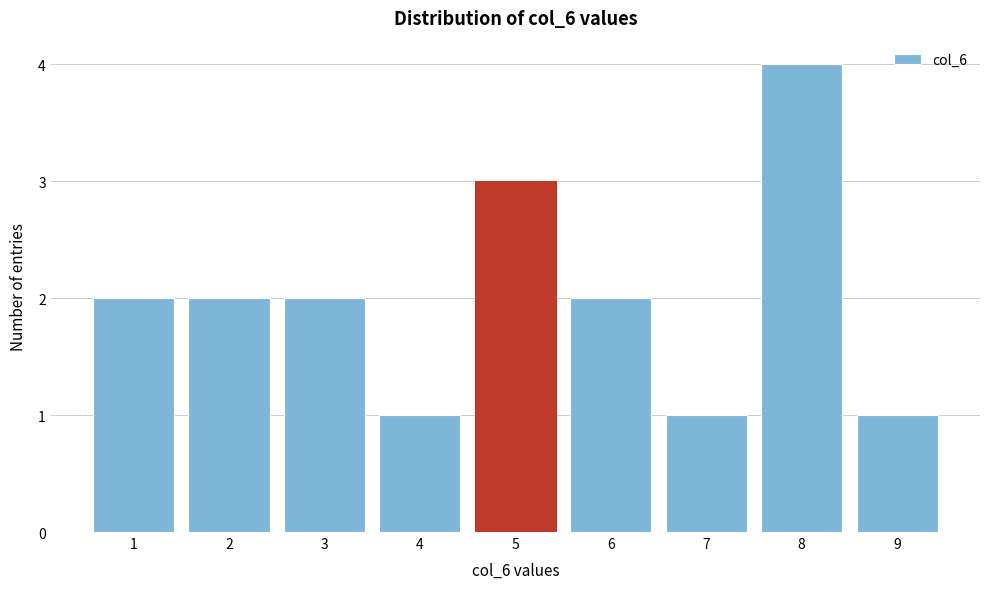

Reading left to right, list every bar in this chart as the range it spans on the x-axis followed by its height. The values are not printed on the chart, so give them approximately, as read against the axis.

0.5 to 1.5: 2
1.5 to 2.5: 2
2.5 to 3.5: 2
3.5 to 4.5: 1
4.5 to 5.5: 3
5.5 to 6.5: 2
6.5 to 7.5: 1
7.5 to 8.5: 4
8.5 to 9.5: 1